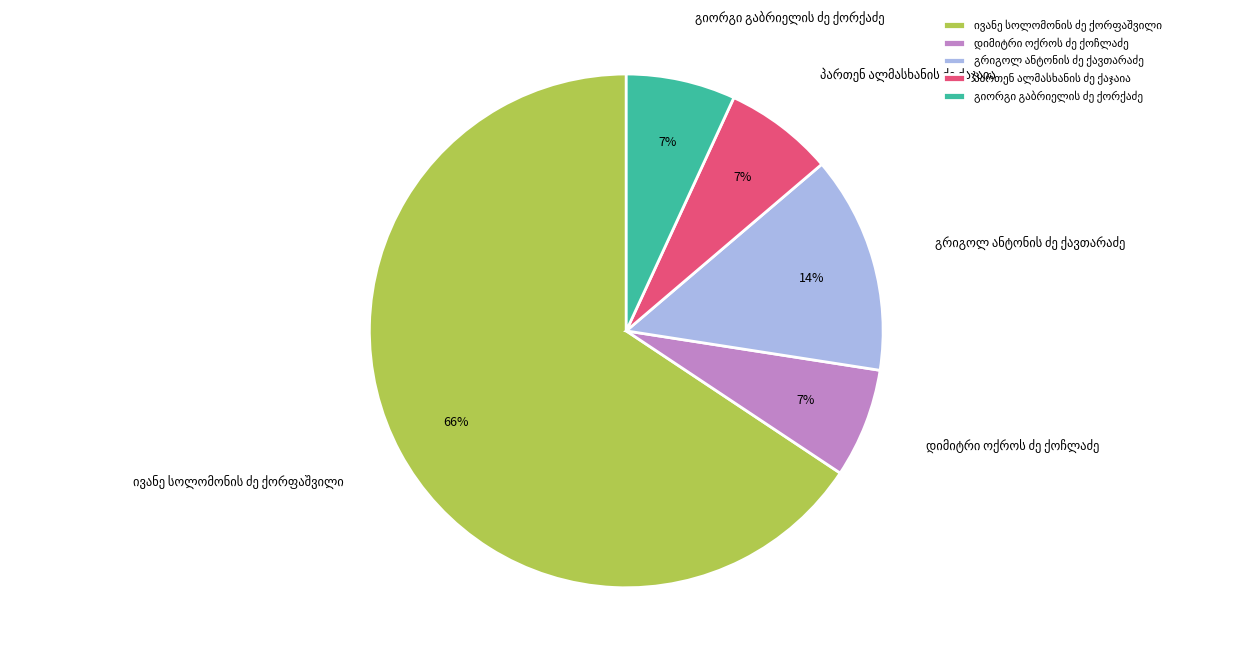

To the nearest percent, what is the average slice percentage?

20%